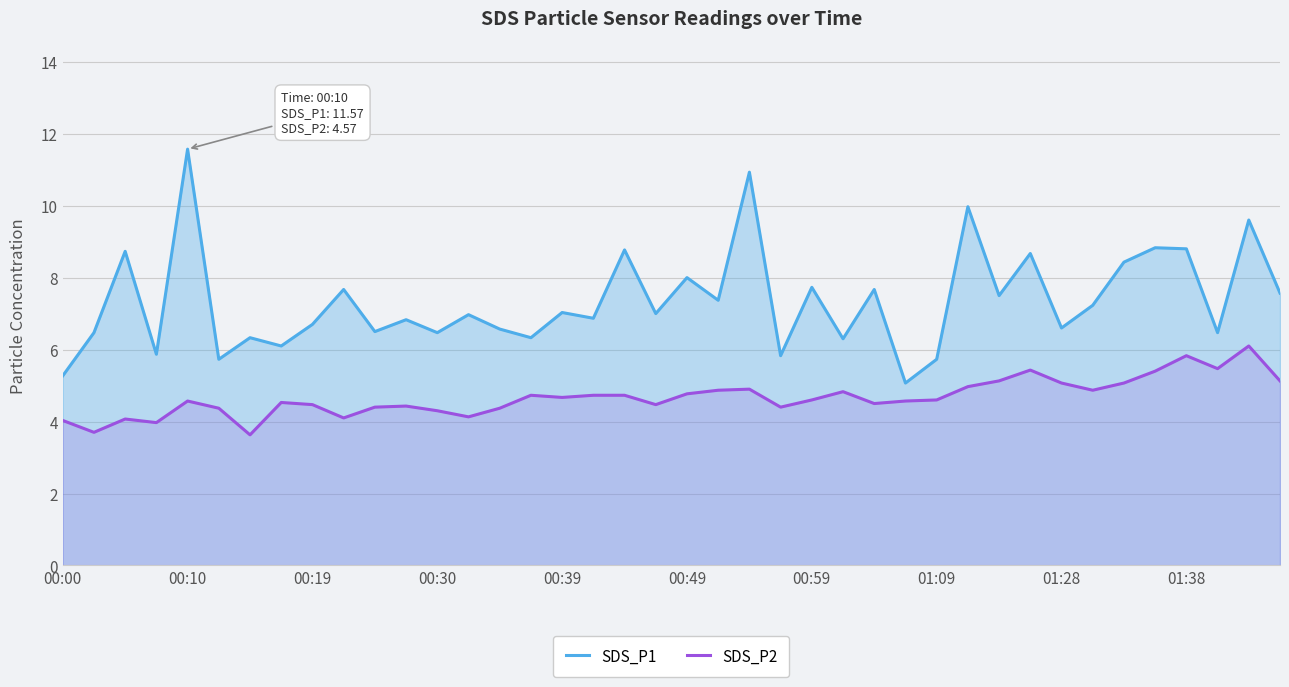

What is the difference between the highest and lowest values at 01:28?

1.5